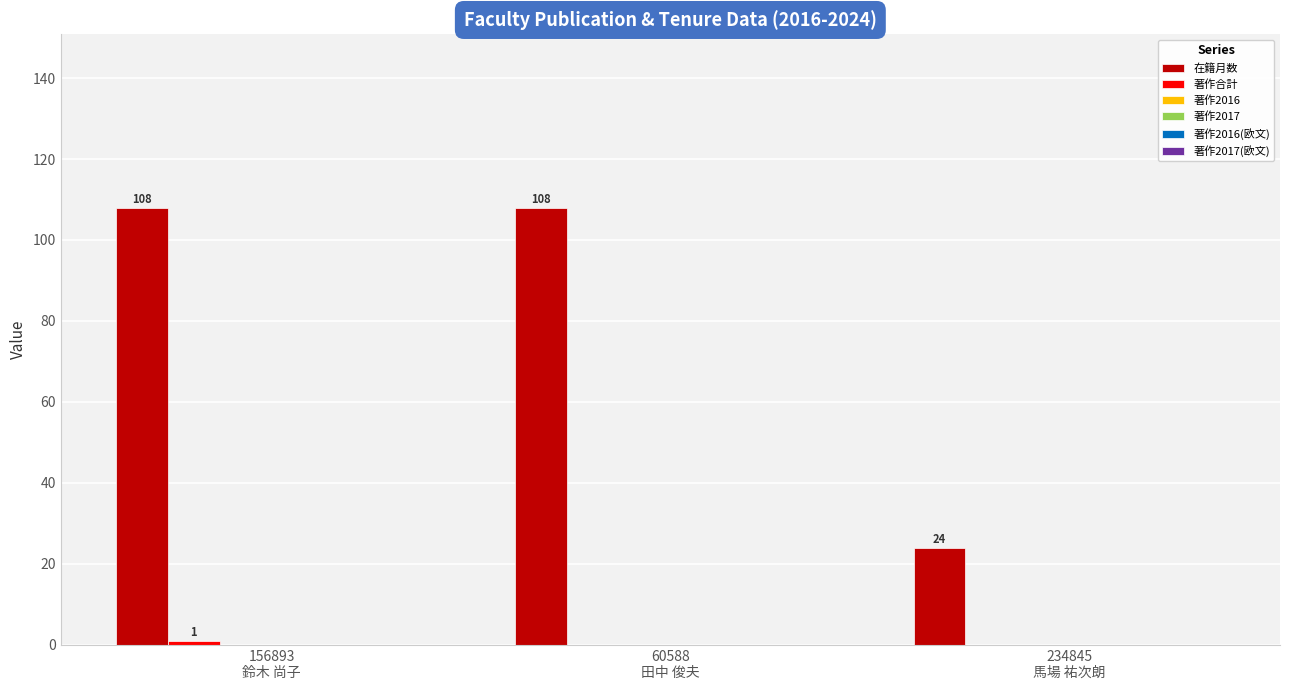

How many 在籍月数 values are between 24 and 108?

3